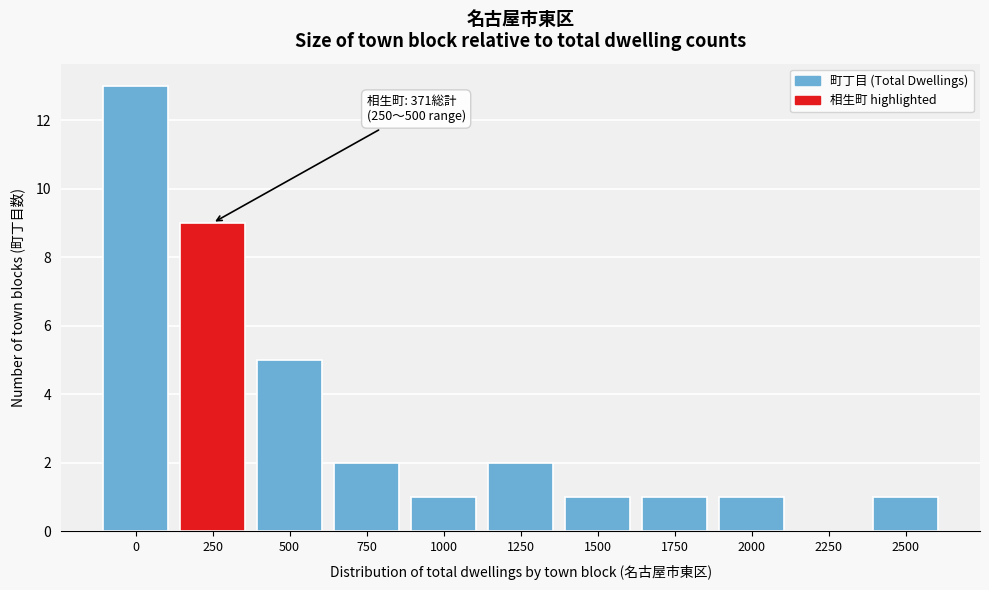

Reading left to right, list all the values displayed in this chart.

0=13	250=9	500=5	750=2	1000=1	1250=2	1500=1	1750=1	2000=1	2250=0	2500=1